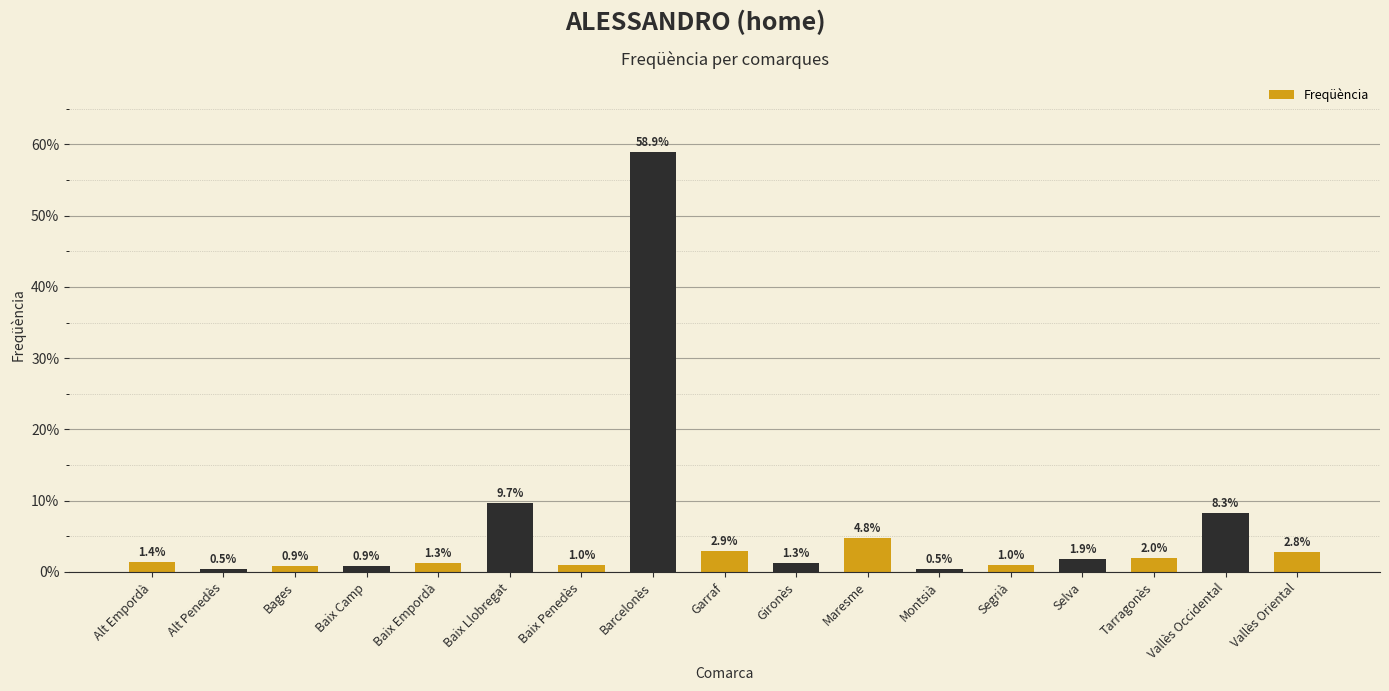

Which category has the highest value across all series?

Barcelonès